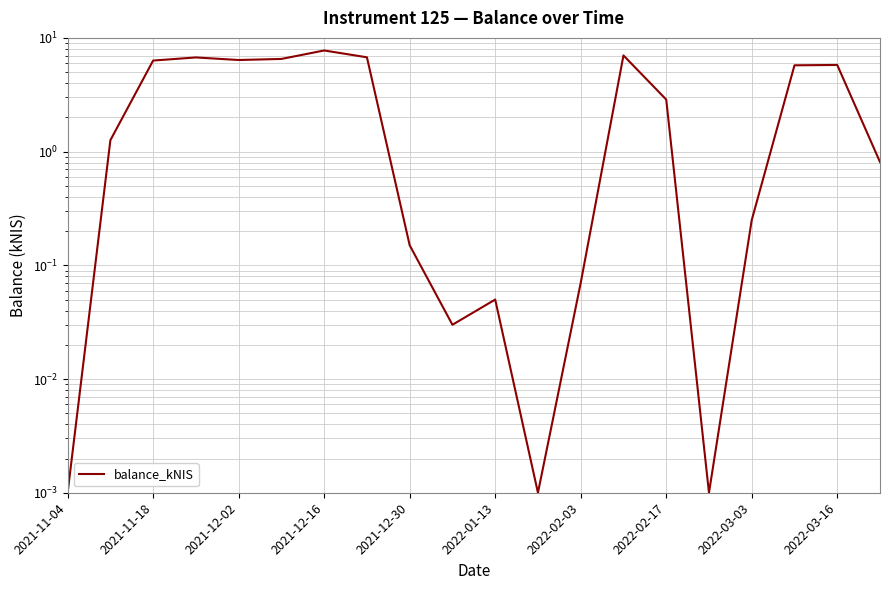

How many lines are shown in the chart?

1